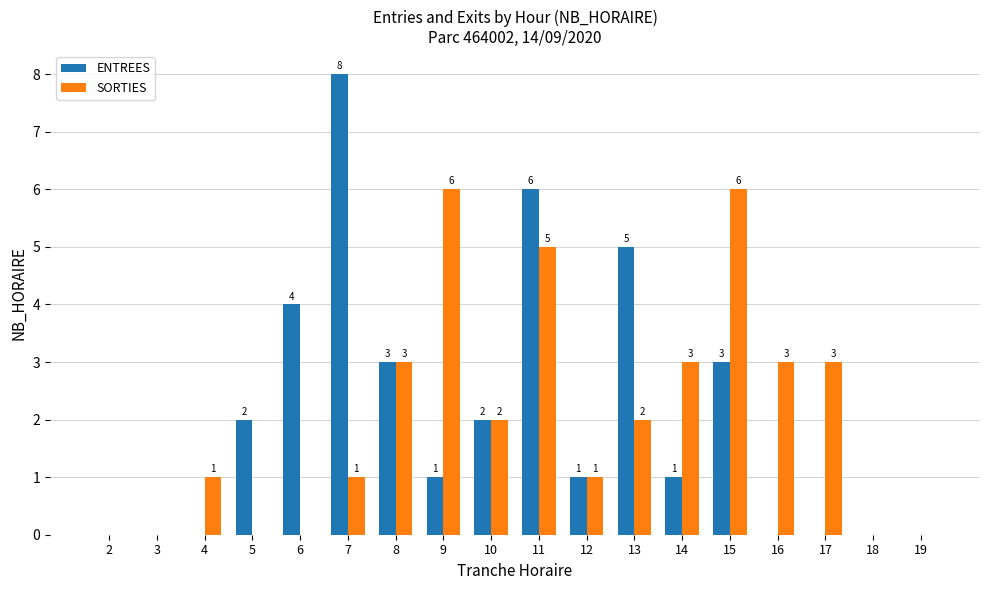

What are all the series names shown in the legend?

ENTREES, SORTIES